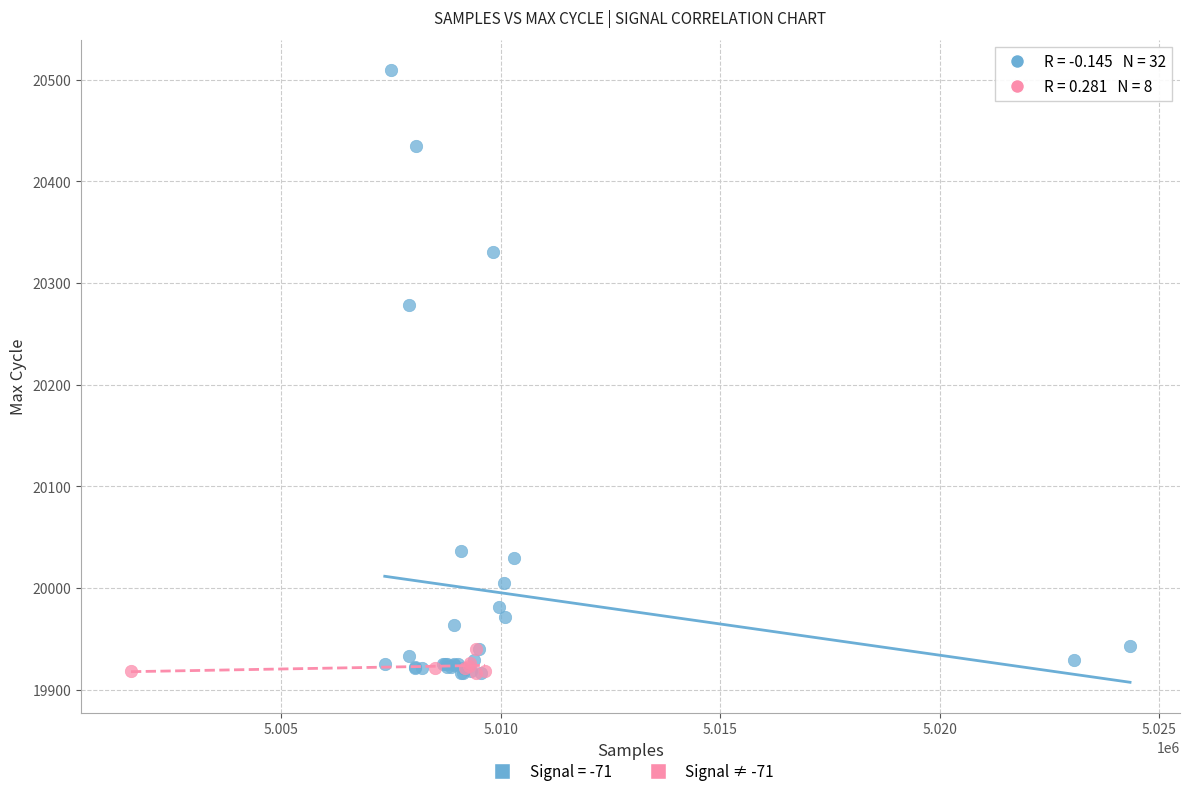

Which series contains the highest Y value?

Signal = -71